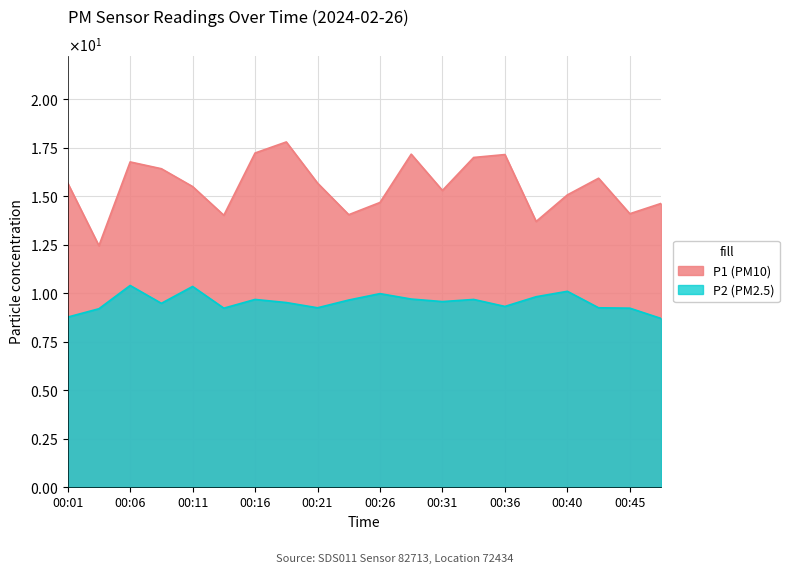

Where is the first local maximum for P2?

00:06